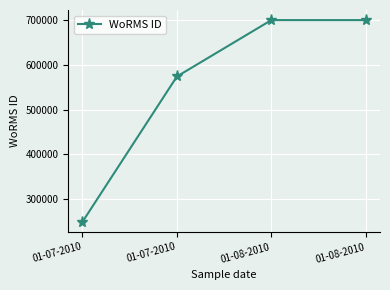

How many lines are shown in the chart?

1